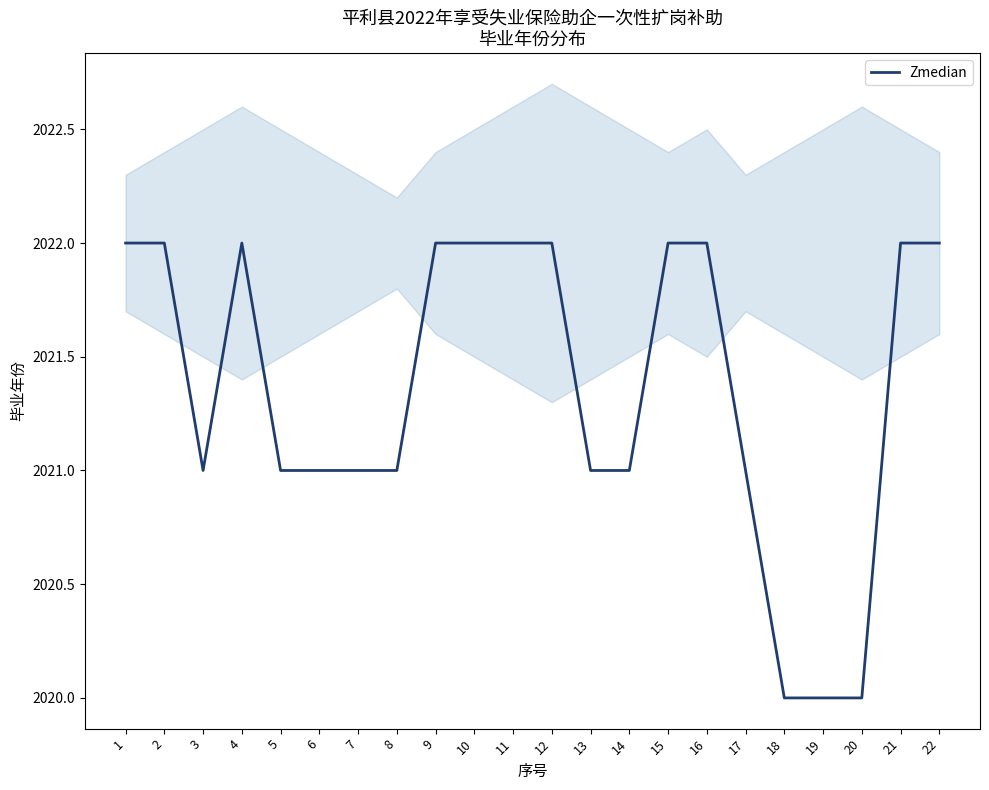

What is the maximum value shown in the chart?

2022